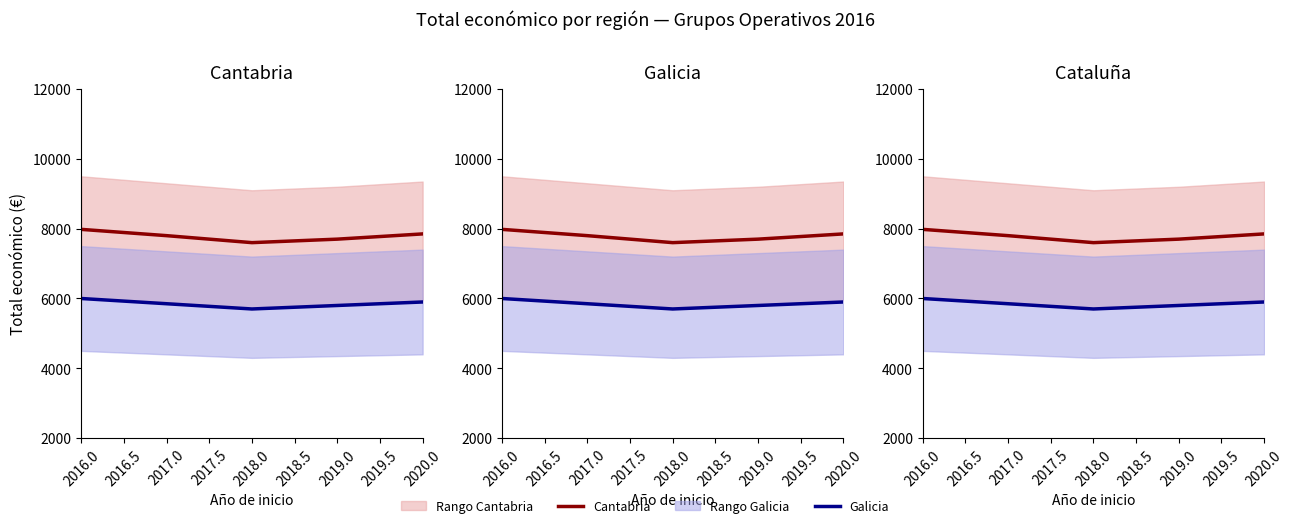

At which category is the sum across all series the highest?

2016.0